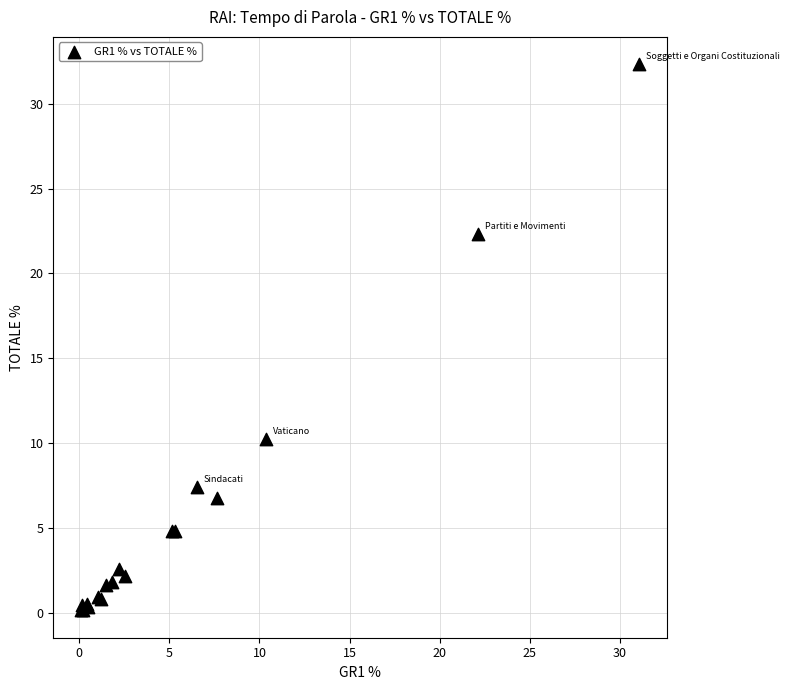

What Y value in the scatter plot is closest to 16?

10.2